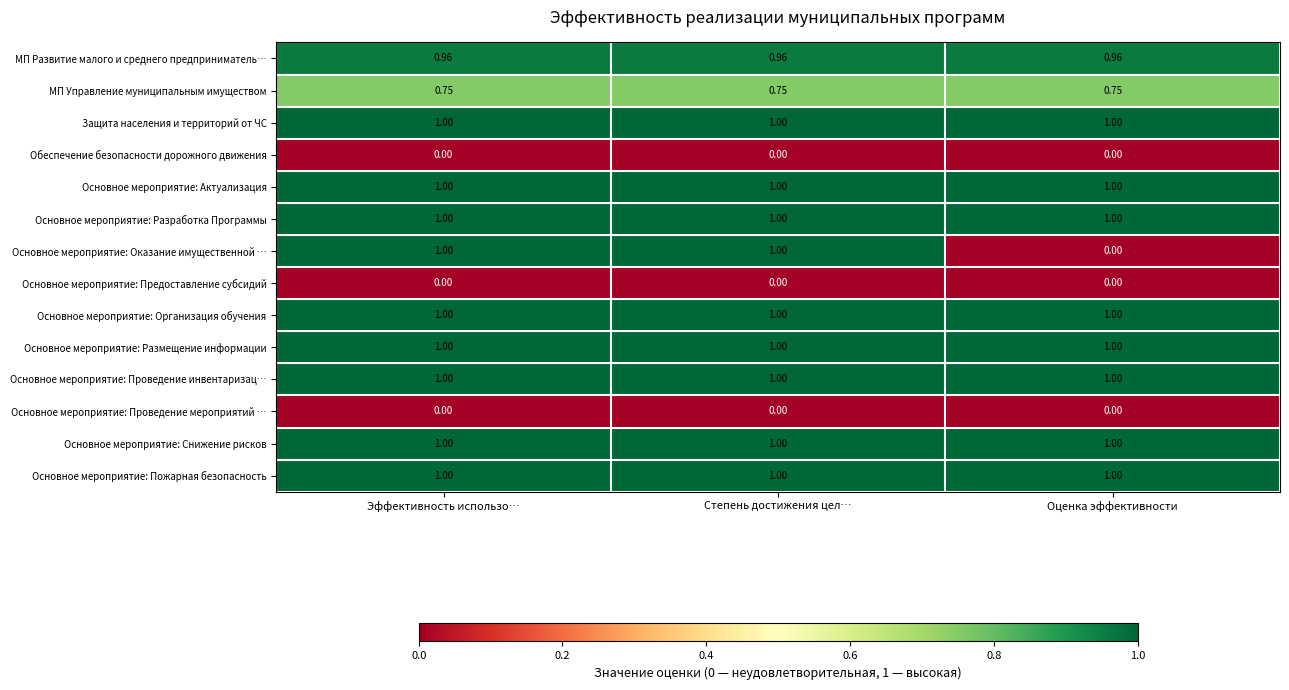

Is the value of Защита населения и территорий от ЧС at Степень достижения цел… greater than the value of Основное мероприятие: Оказание имущественной … at Оценка эффективности?

Yes